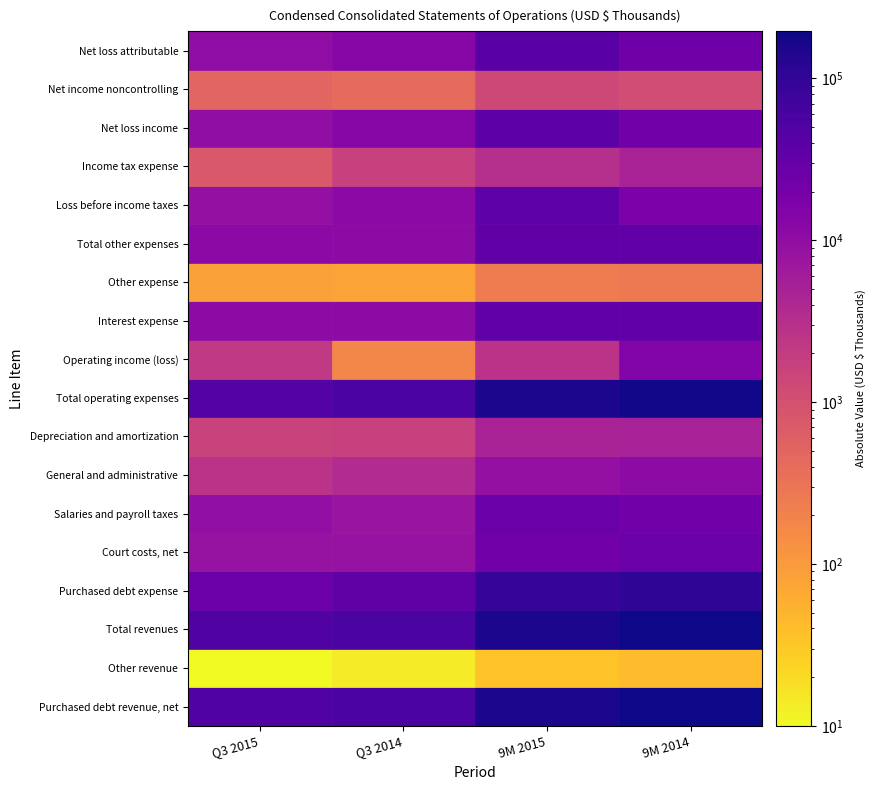

What is the highest value of the Interest expense series?

33460